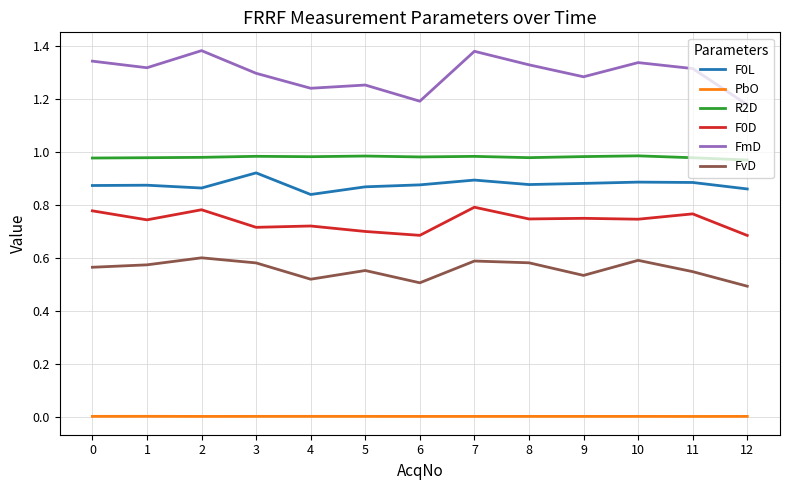

Does the chart display data point markers on the line(s)?

No